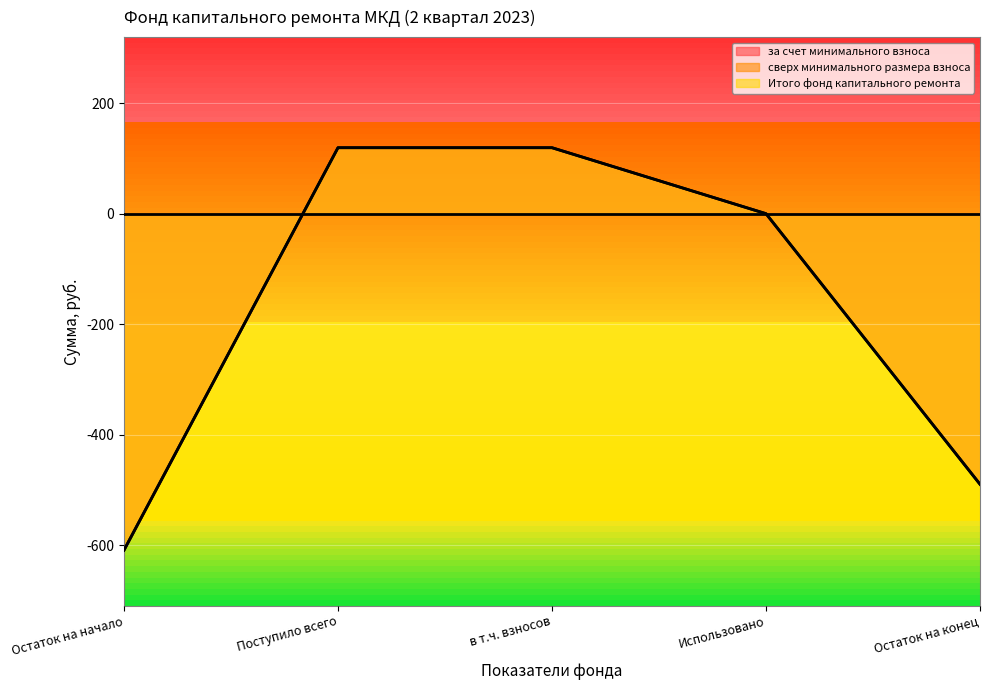

At which category is the sum across all series the highest?

Поступило всего